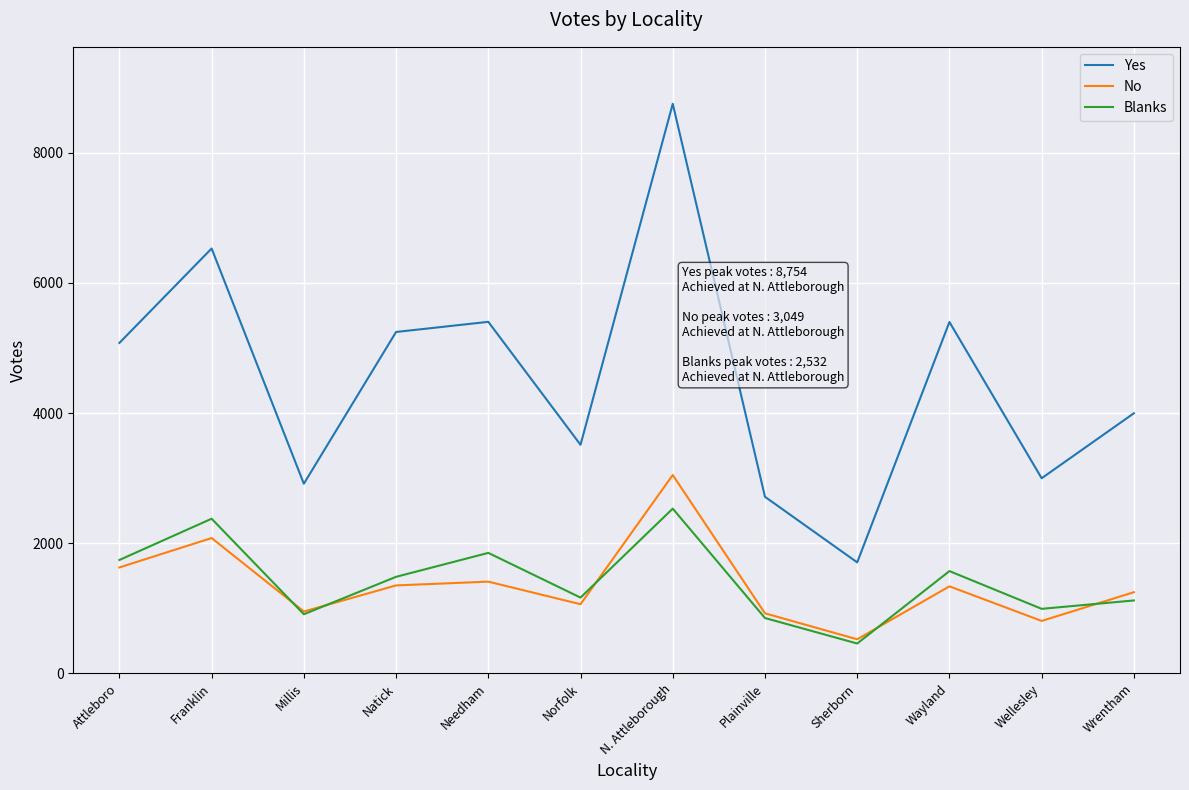

At Franklin, list the series in order from largest to smallest.

Yes, Blanks, No